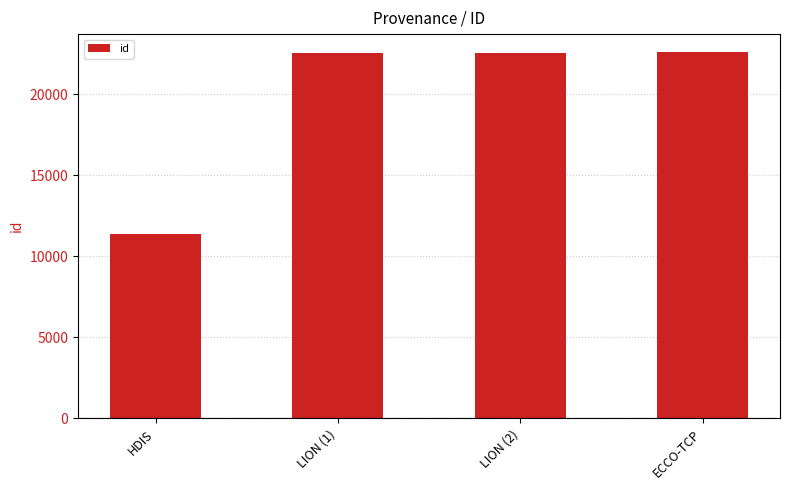

What is the change in value from HDIS to LION (1)?

+11143